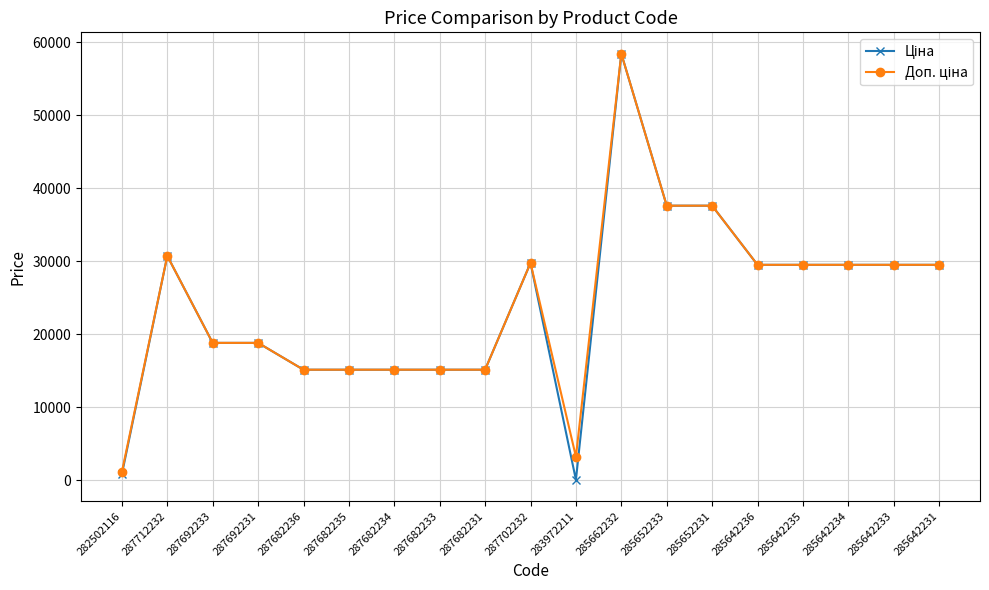

At which category is the sum across all series the highest?

285662232